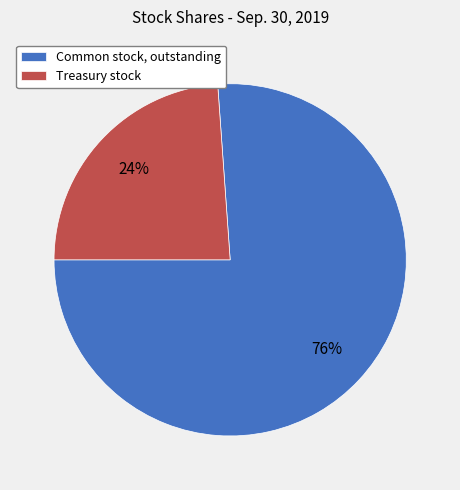

Is it true that Treasury stock is 24% of the pie?

True